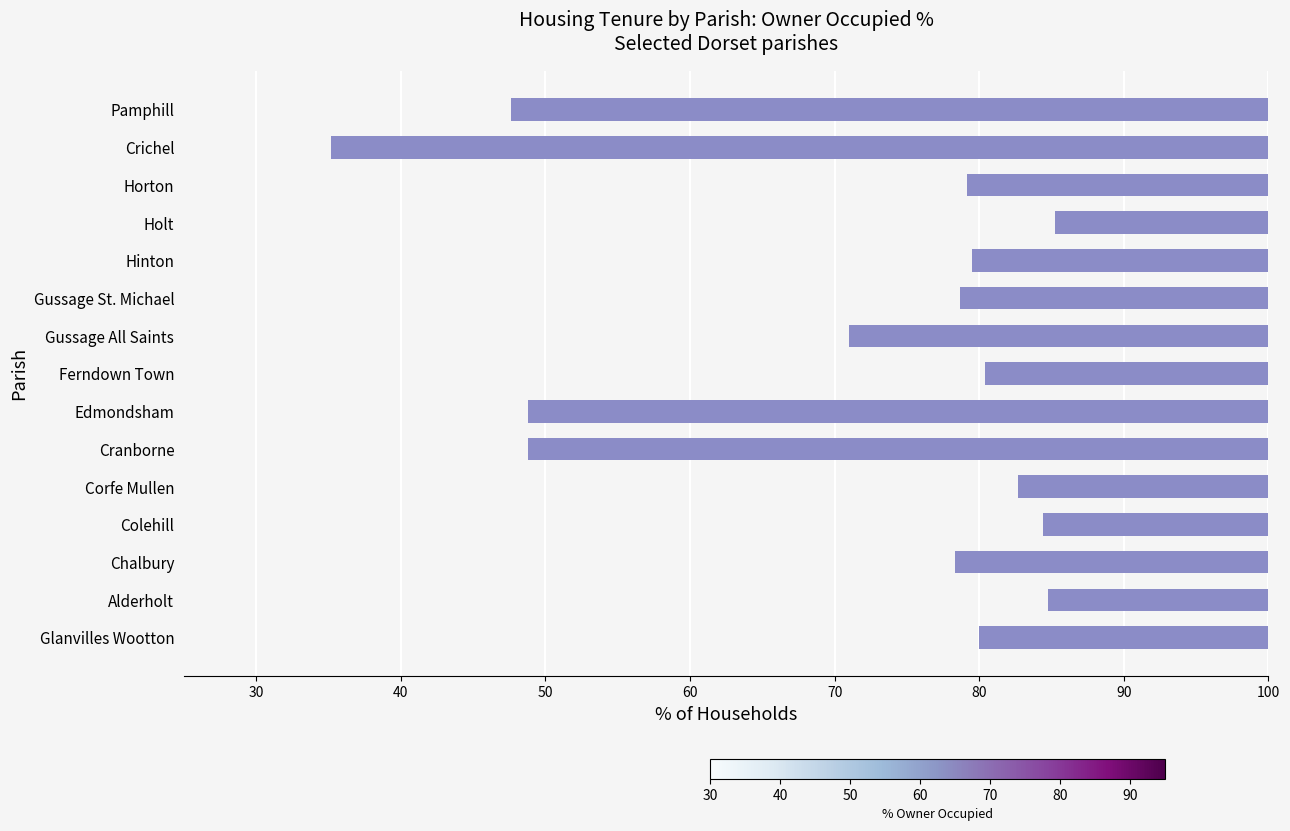

What is the difference between the values at Alderholt and Gussage All Saints?

13.8